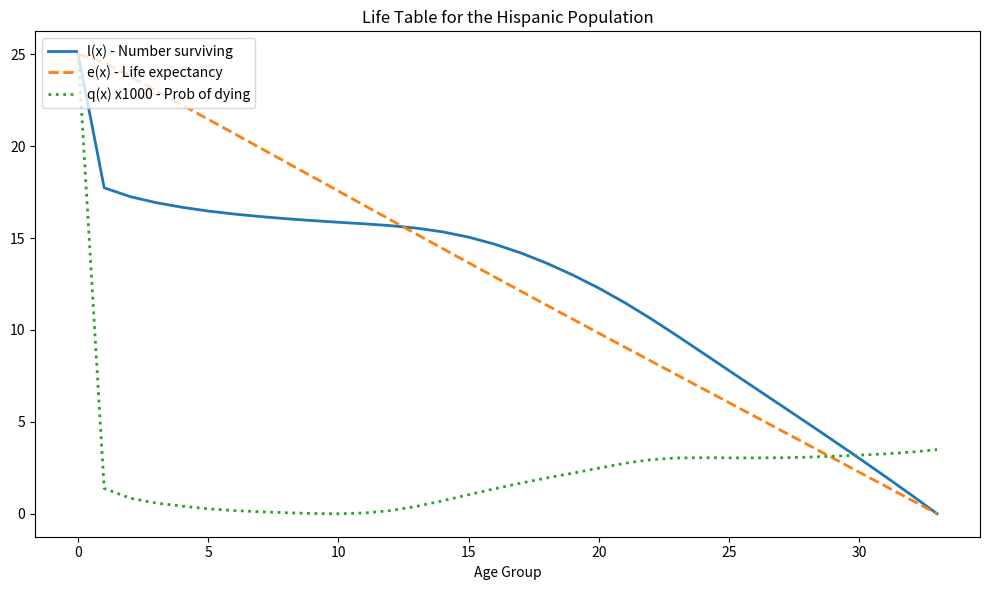

What is the sum of all e(x) - Life expectancy values?

427.5